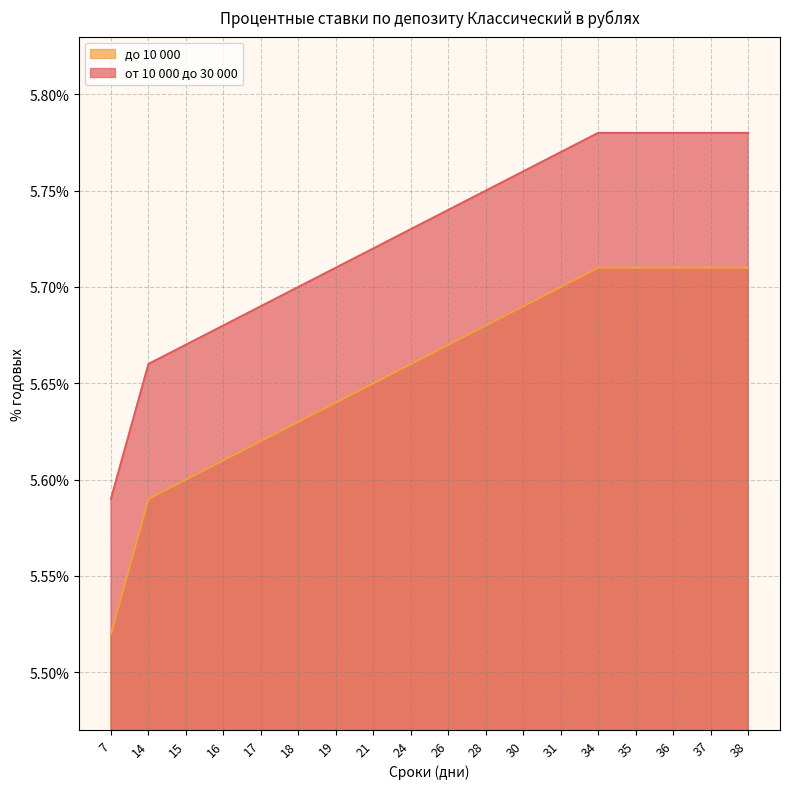

How many lines are shown in the chart?

2